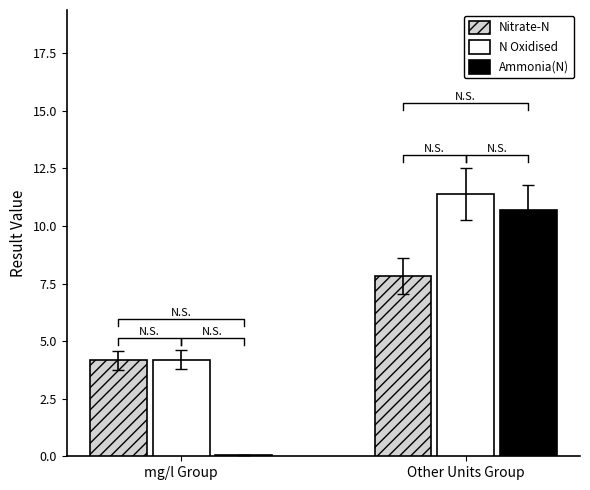

What is the sum of all Nitrate-N values?

12.0